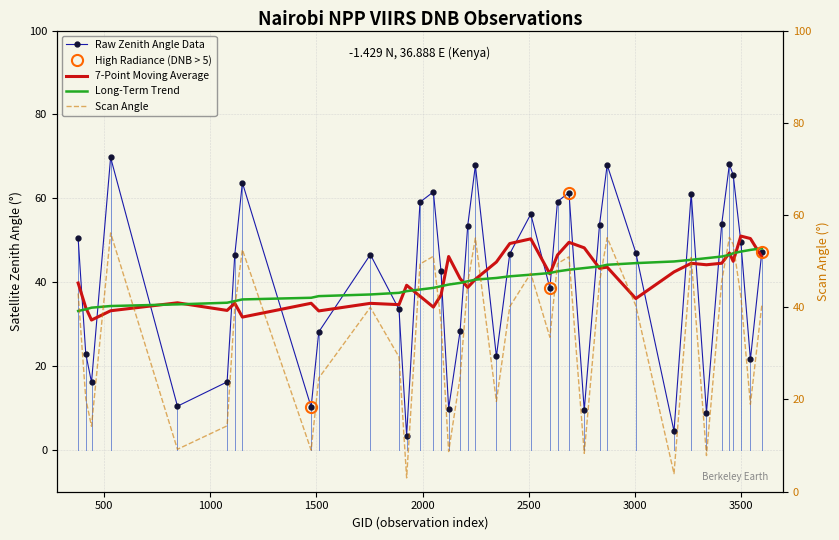

What is the maximum value for 7-Point Moving Average?

51.0